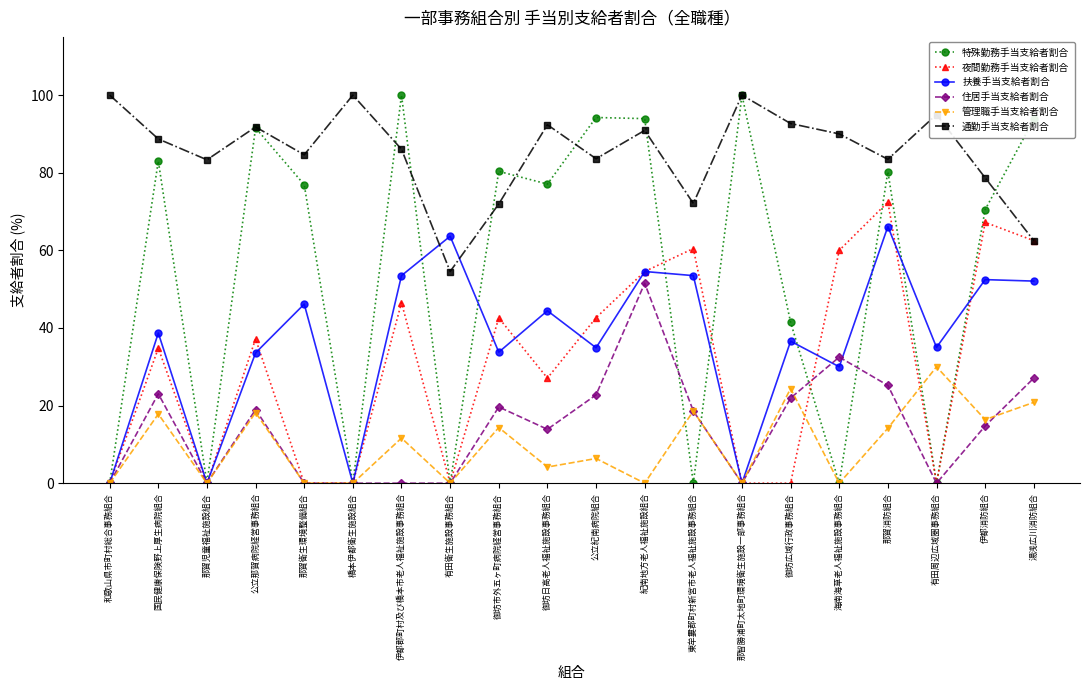

What is the difference between the 扶養手当支給者割合 values at 有田周辺広域圏事務組合 and 国民健康保険野上厚生病院組合?

3.7